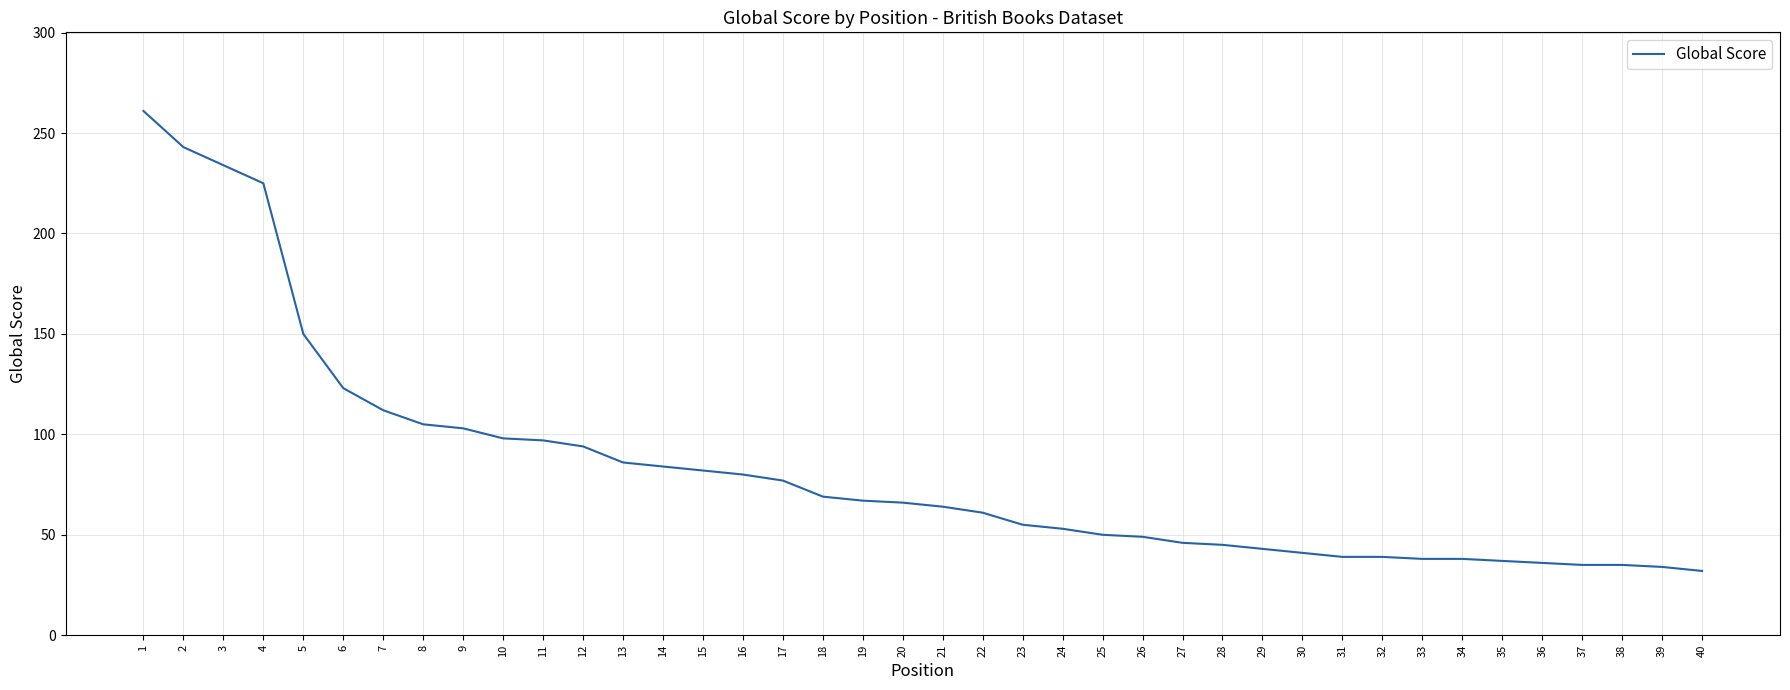

Approximately how many times larger is the value at 17 compared to 34?

2.0